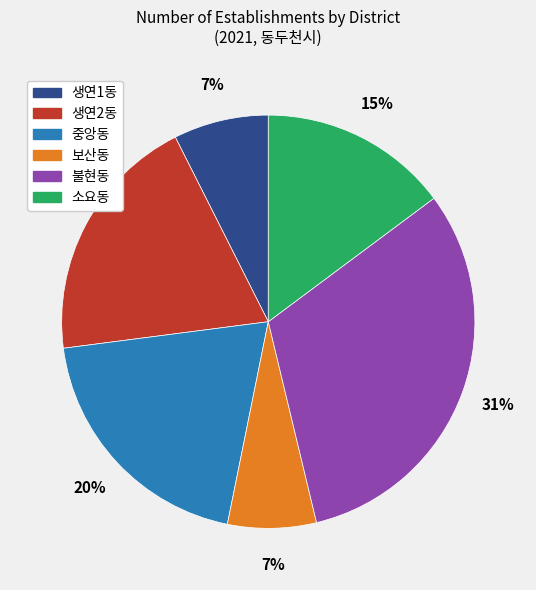

To the nearest percent, what is the average slice percentage?

17%